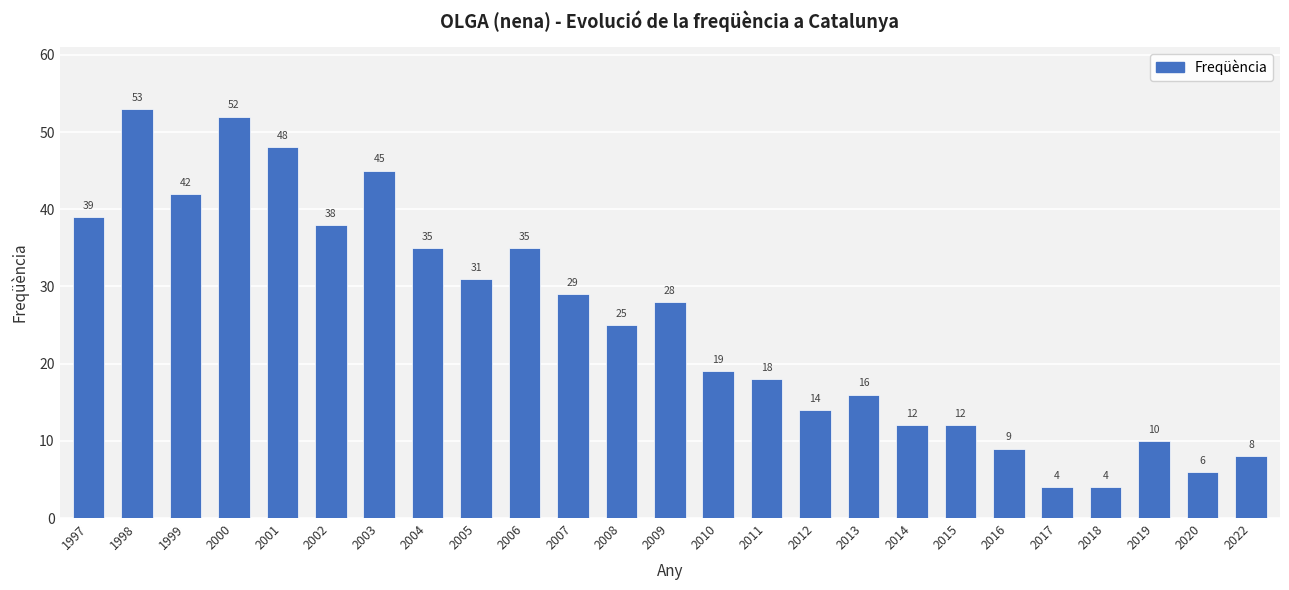

What is the value of the 15th bar from the left?

18